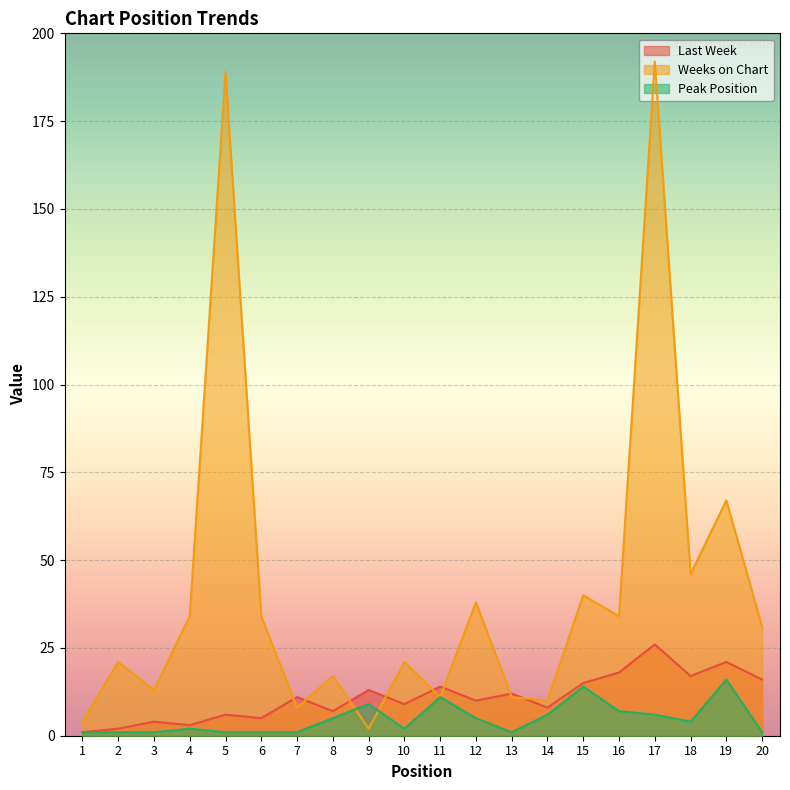

At which category does Last Week reach its first local valley?

4